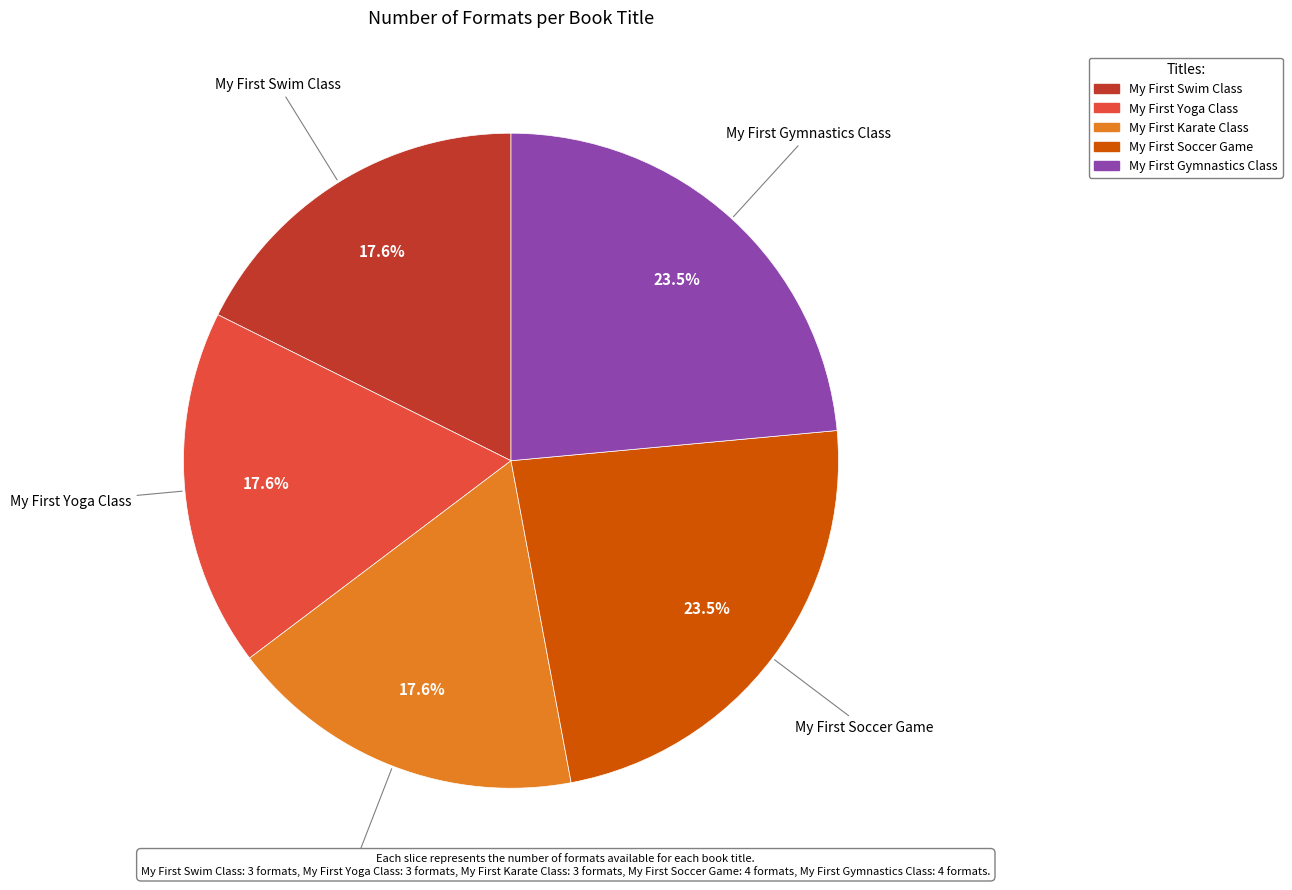

Is there a majority slice in this chart?

No